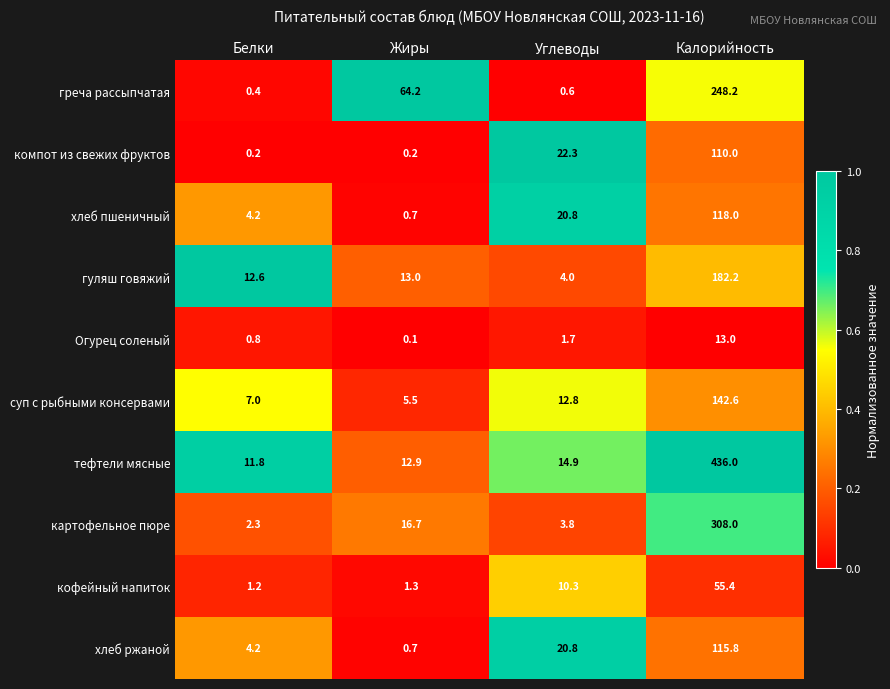

What is the spread (max minus min) of values at Жиры?

64.1